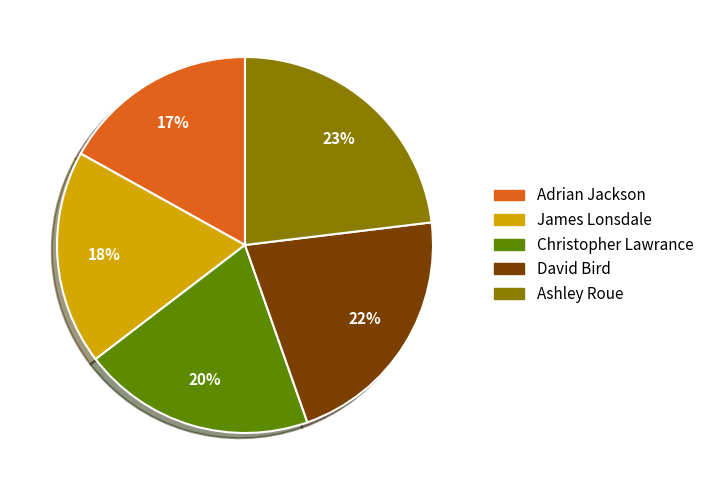

Which slice is the smallest?

Adrian Jackson